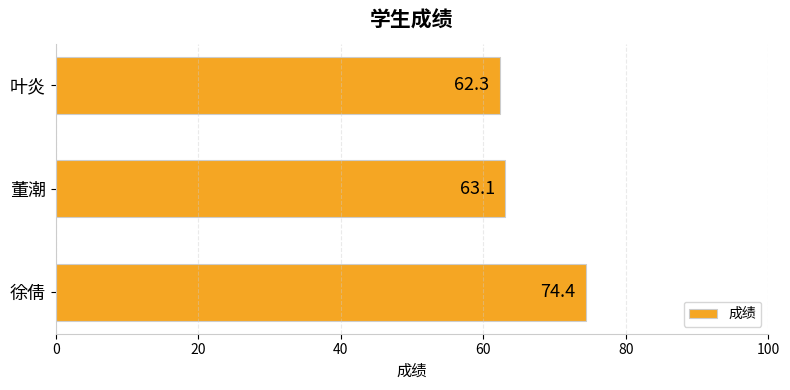

What is the average value?

66.6